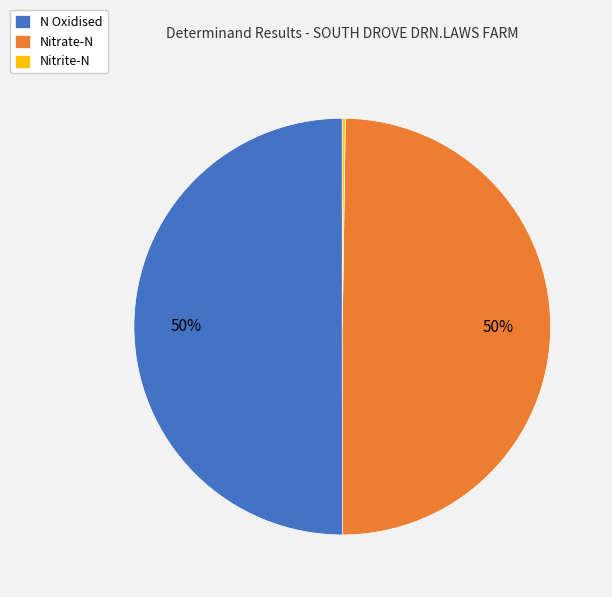

True or false: N Oxidised accounts for 50% of the total.

True